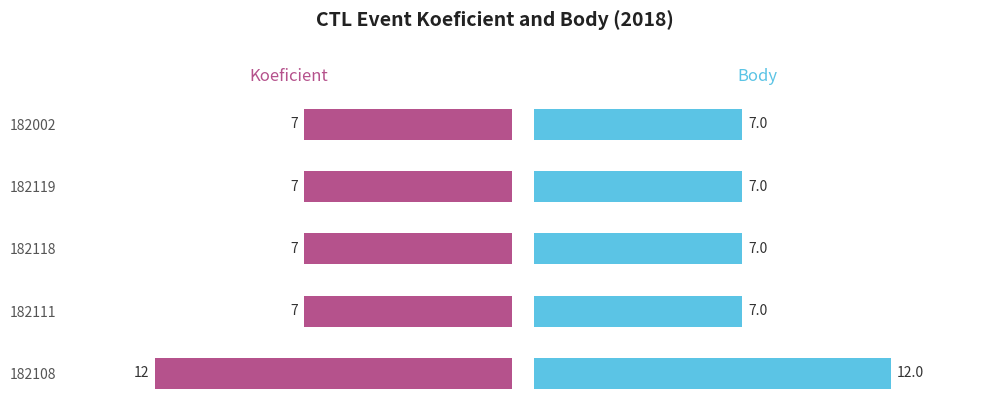

Reading left to right, list all the values displayed in this chart.

Koeficient: 12	7	7	7	7
Body: 12	7	7	7	7